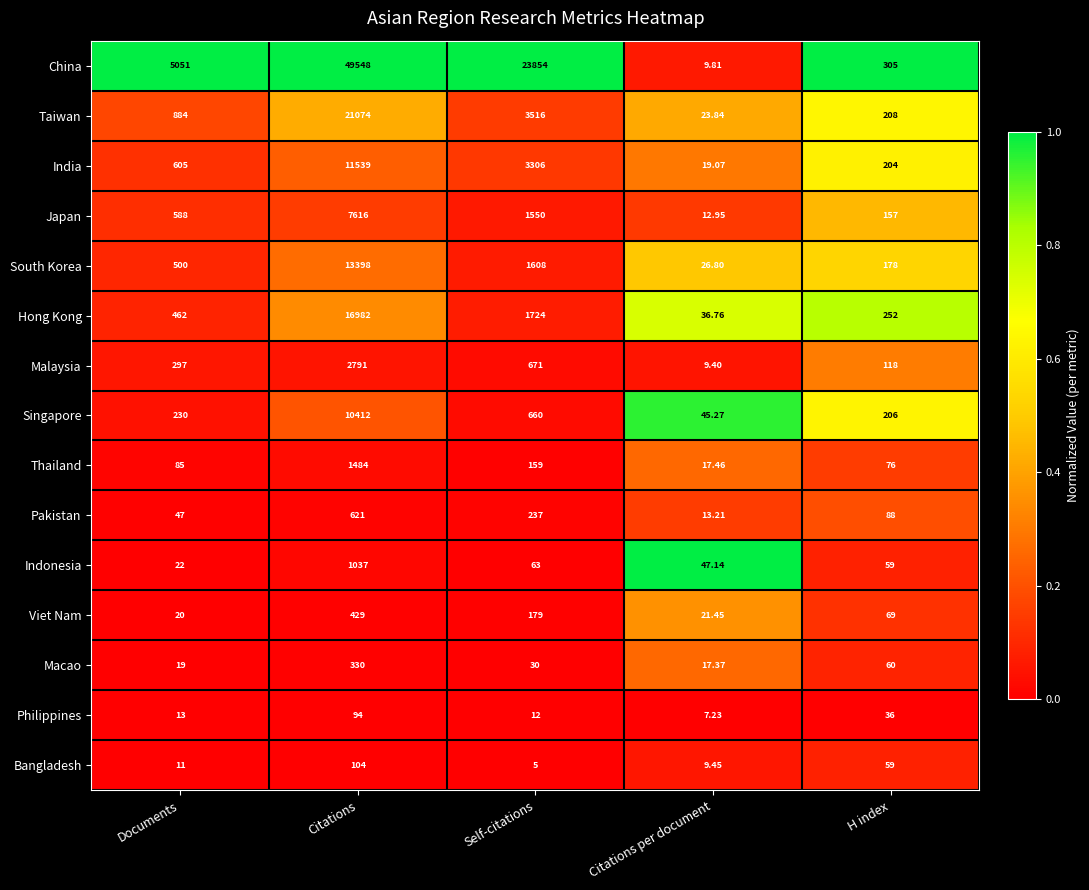

Rank the series at Self-citations from lowest to highest value.

Bangladesh, Philippines, Macao, Indonesia, Thailand, Viet Nam, Pakistan, Singapore, Malaysia, Japan, South Korea, Hong Kong, India, Taiwan, China